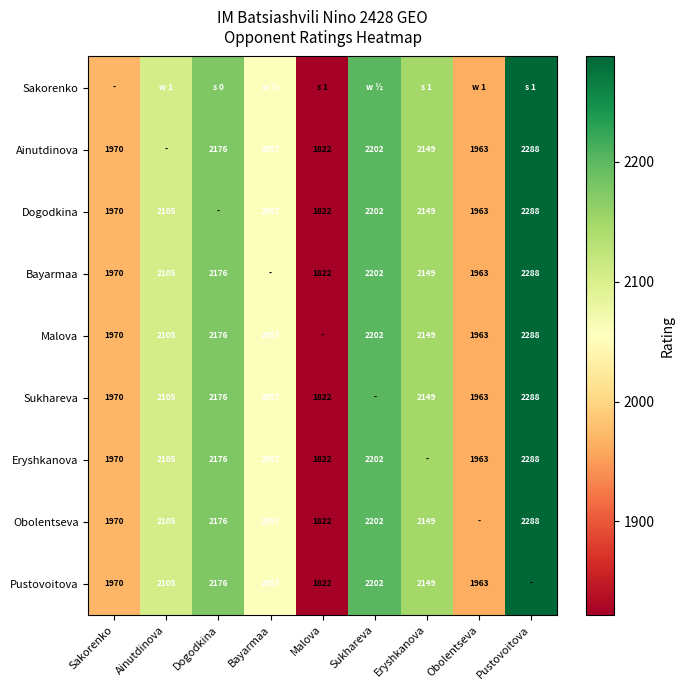

True or false: Bayarmaa has a value of 2288 at Pustovoitova.

True